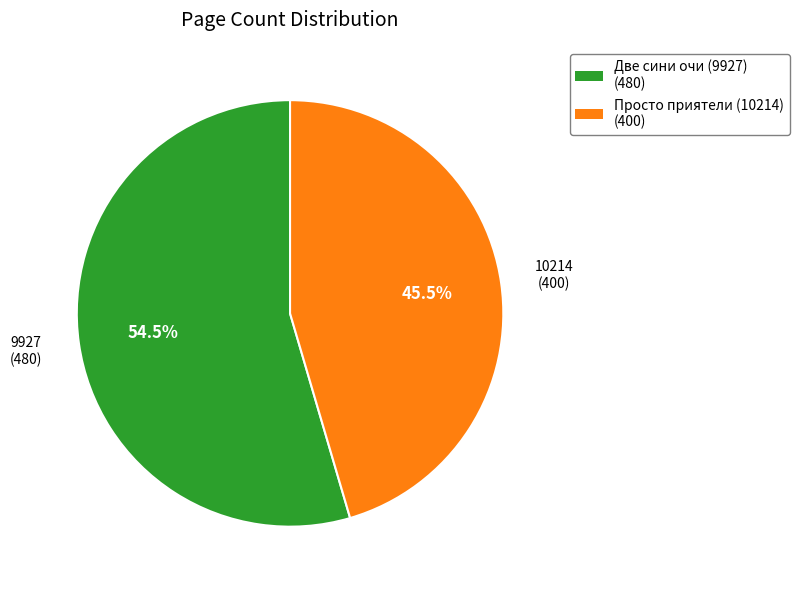

Rank the categories by value from highest to lowest.

Две сини очи (9927) (480), Просто приятели (10214) (400)